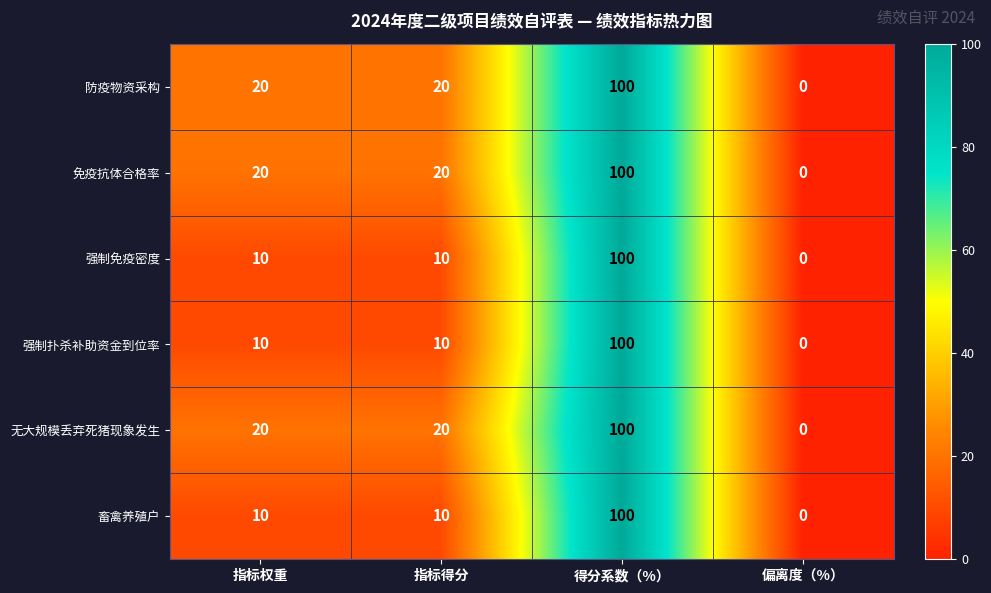

The 免疫抗体合格率 series shows 0 at 偏离度（%）. True or false?

True